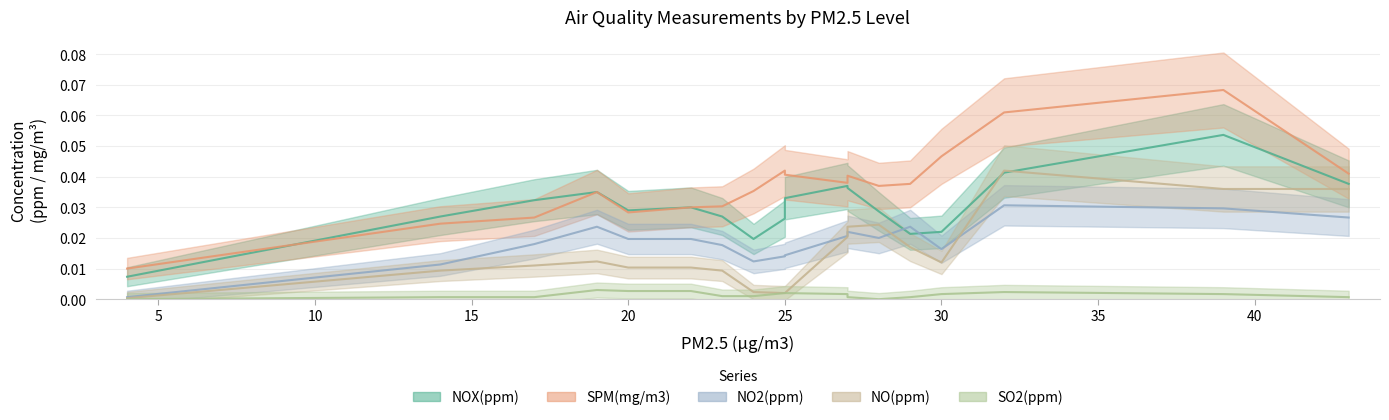

True or false: SO2(ppm) has a value of -0.0 at 19.

False